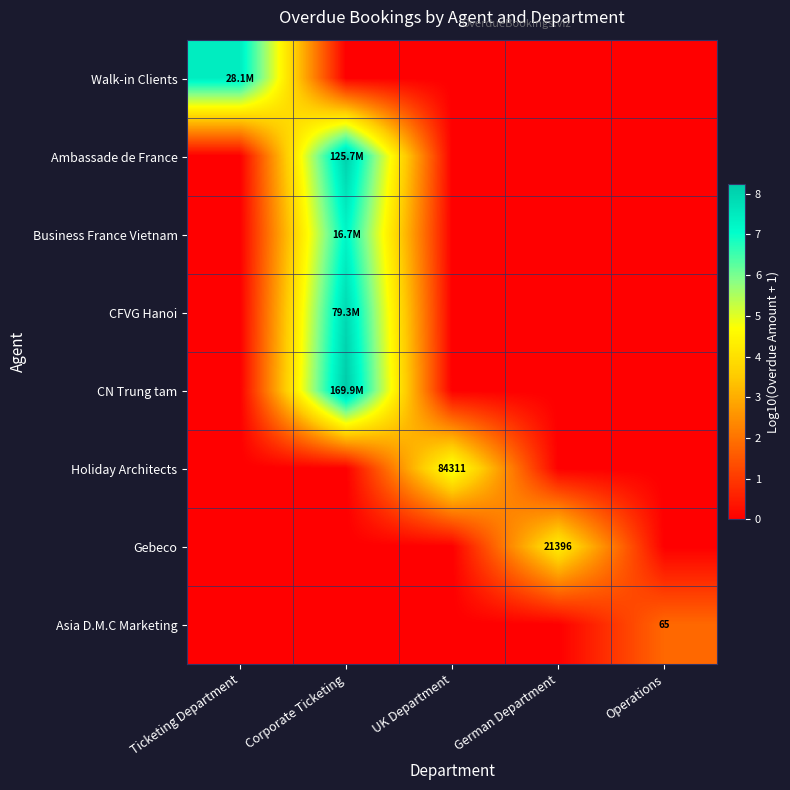

The Gebeco series shows 0.0 at UK Department. True or false?

True